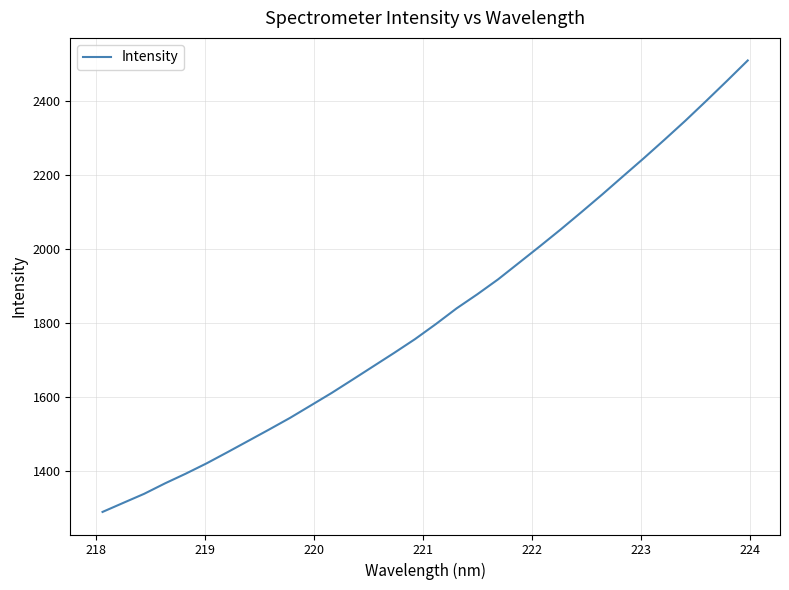

What is the difference between the maximum and minimum values?

1221.4